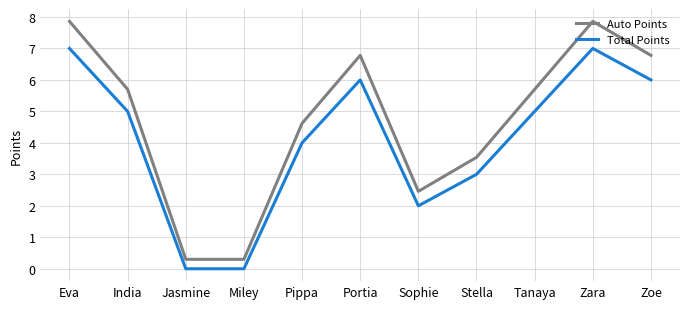

Reading left to right, what are all the values shown in this chart?

Auto Points: 7.9	5.7	0.3	0.3	4.6	6.8	2.5	3.5	5.7	7.9	6.8
Total Points: 7.0	5.0	0.0	0.0	4.0	6.0	2.0	3.0	5.0	7.0	6.0